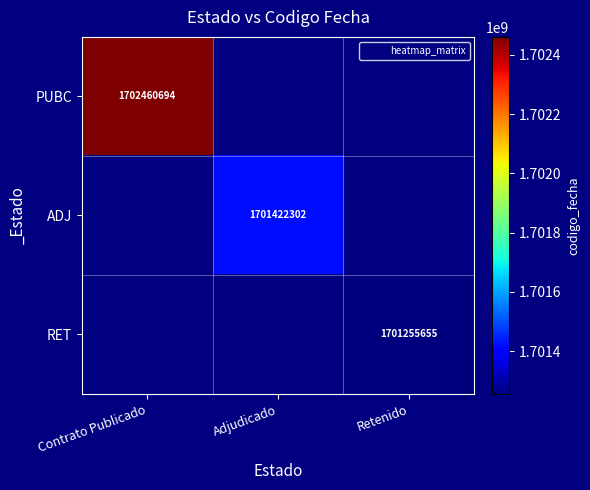

How many distinct data groups are displayed?

3